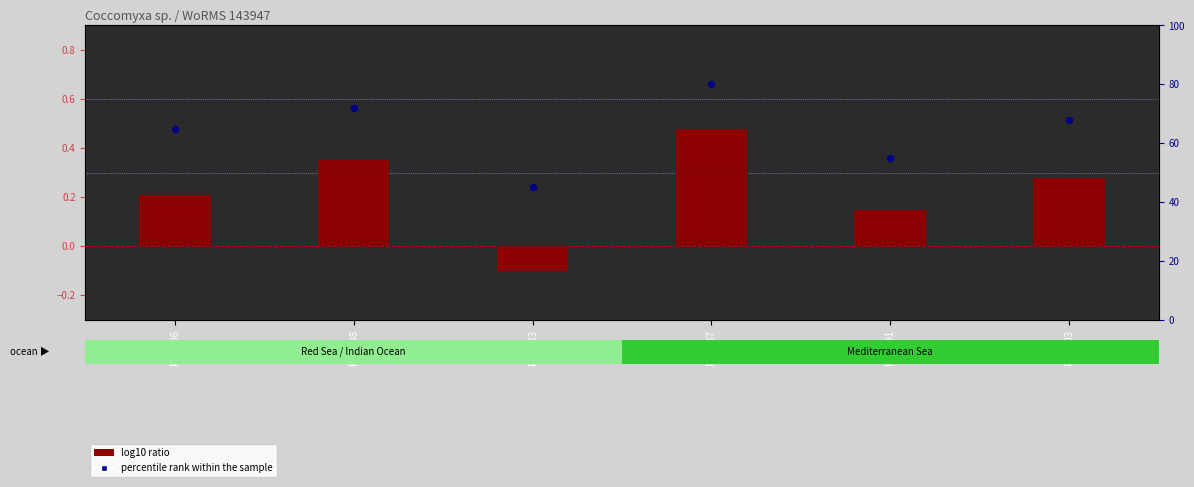

At how many categories does at least one series exceed 72?

1